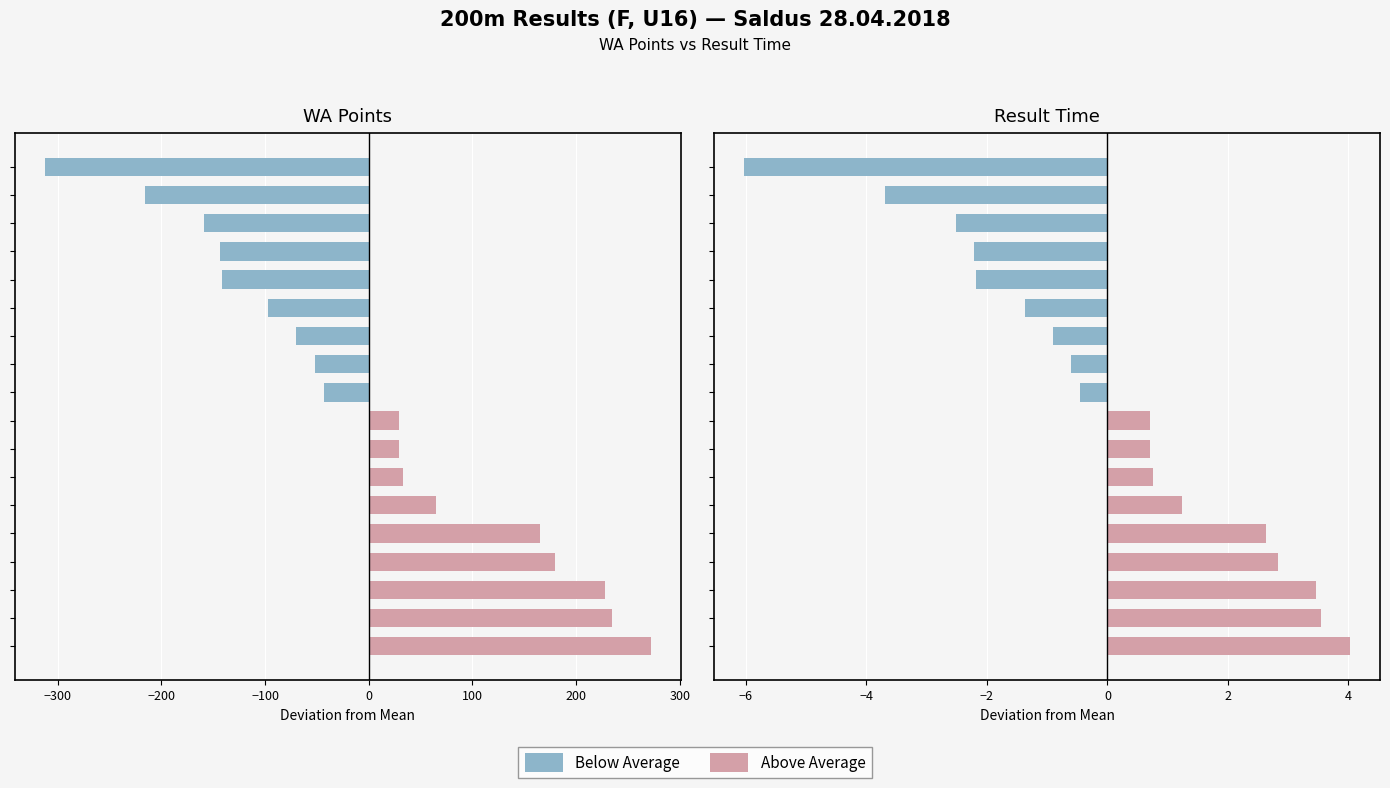

What are all the series names shown in the legend?

Above Average, Below Average